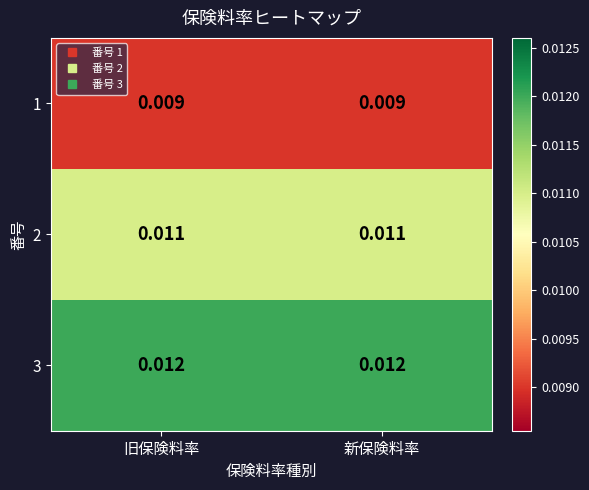

Is the value of 1 at 旧保険料率 greater than the value of 3 at 旧保険料率?

No